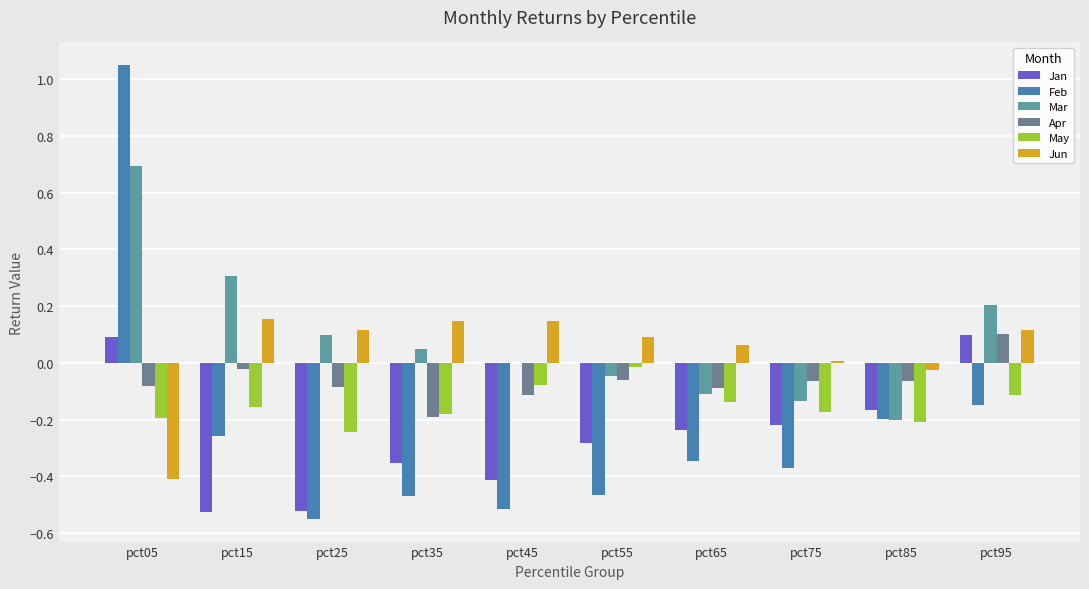

Count the number of categories in the chart.

10